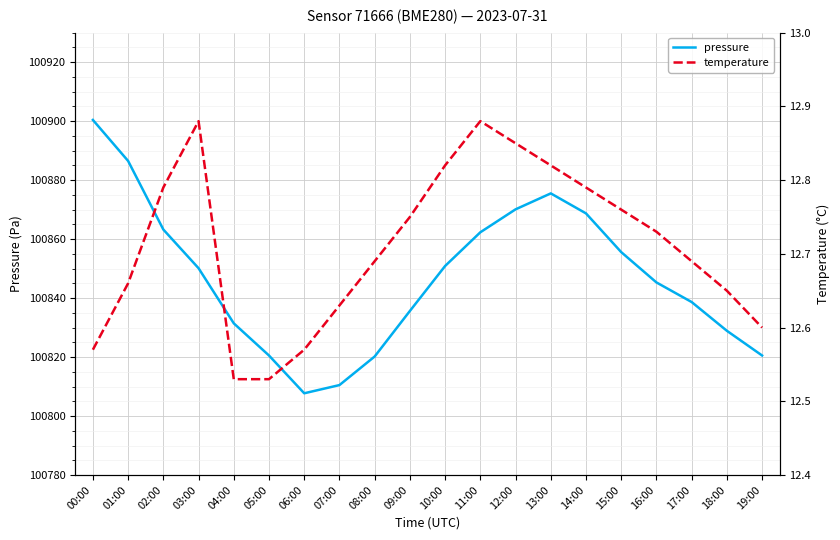

Between 01:00 and 02:00, which is larger?

01:00